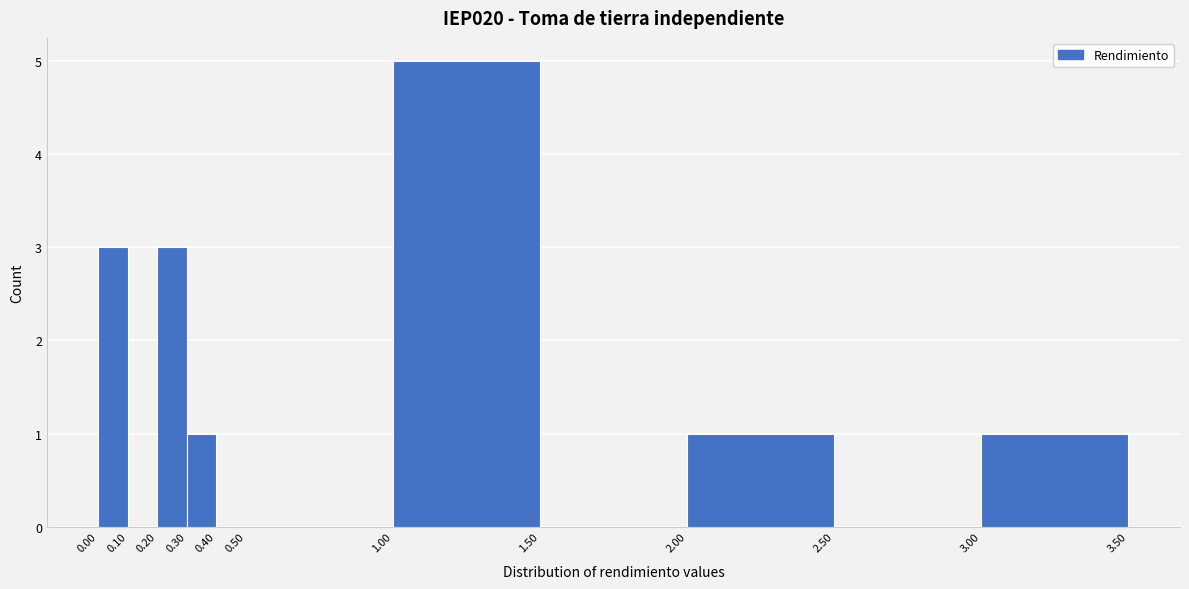

How tall is the bar that spans 0.20 to 0.30 on the x-axis? The values are not printed on the chart, so give them approximately, as read against the axis.

3